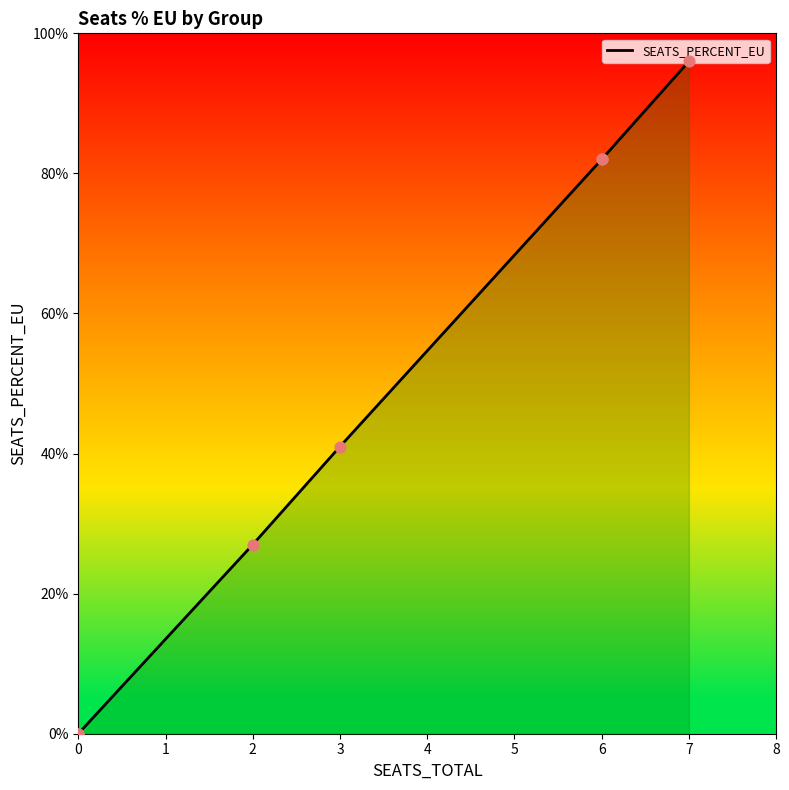

Which has a higher value, 7 or 0?

7